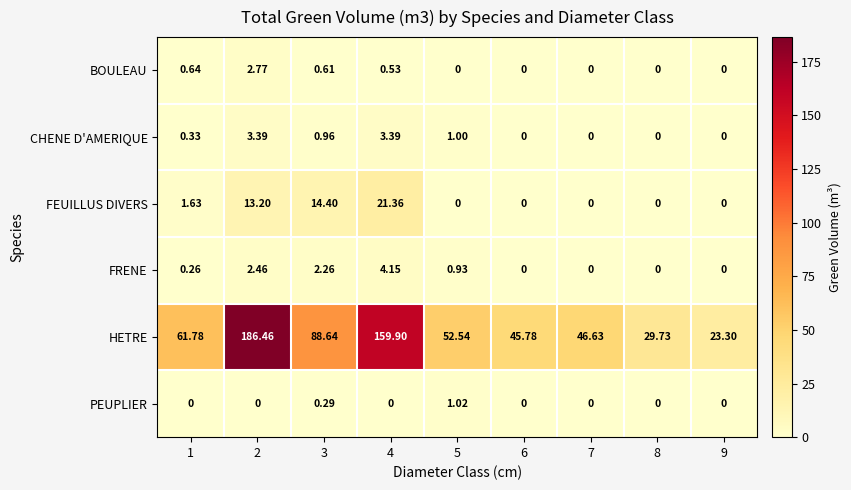

Which series changed the most between 1 and 7?

HETRE